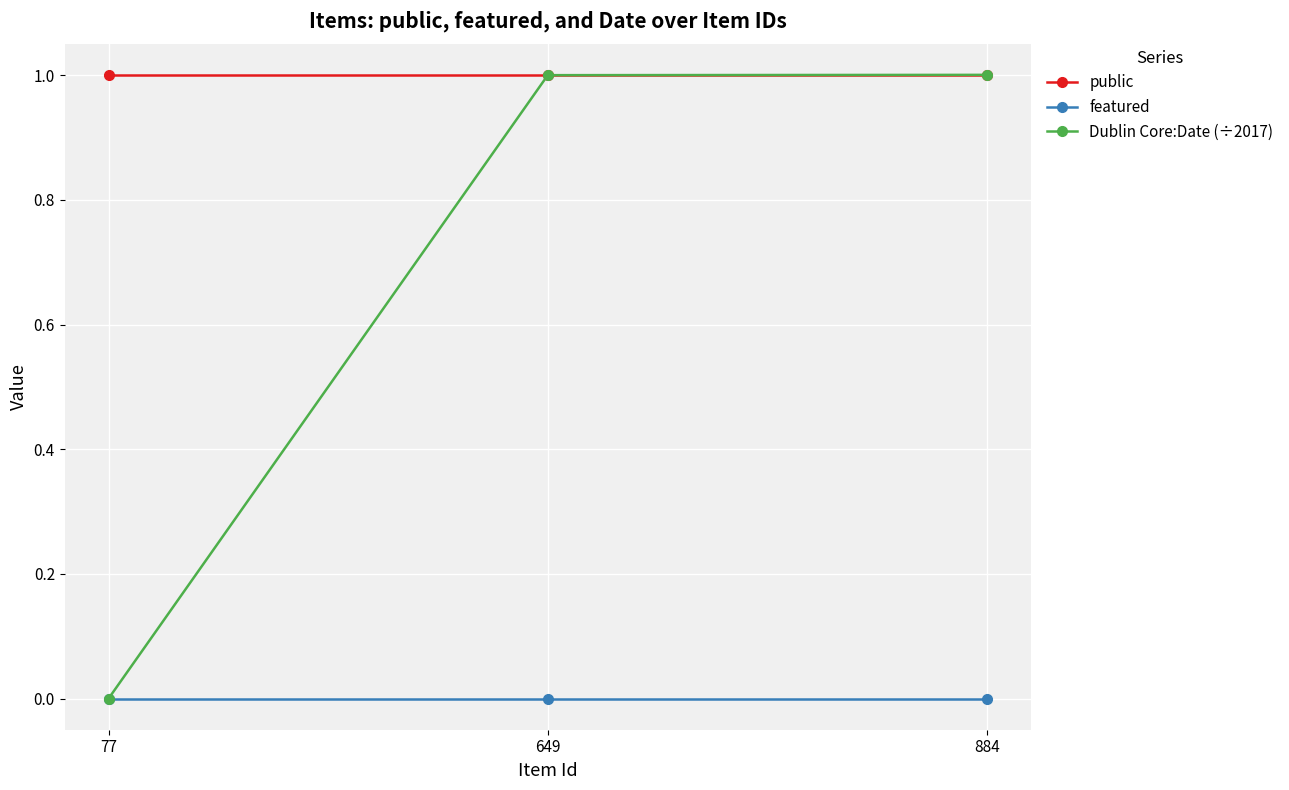

Is it true that public equals 1.0 at 884?

True